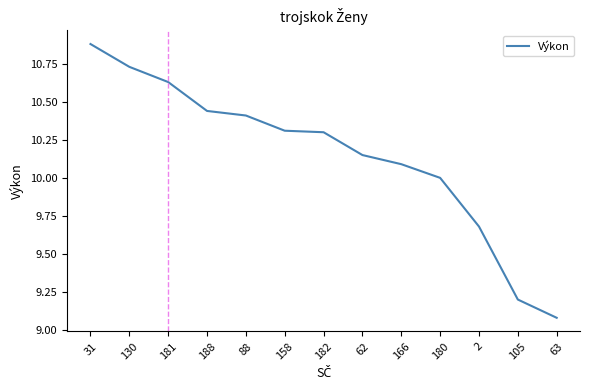

Approximately how many times larger is the value at 182 compared to 88?

1.0